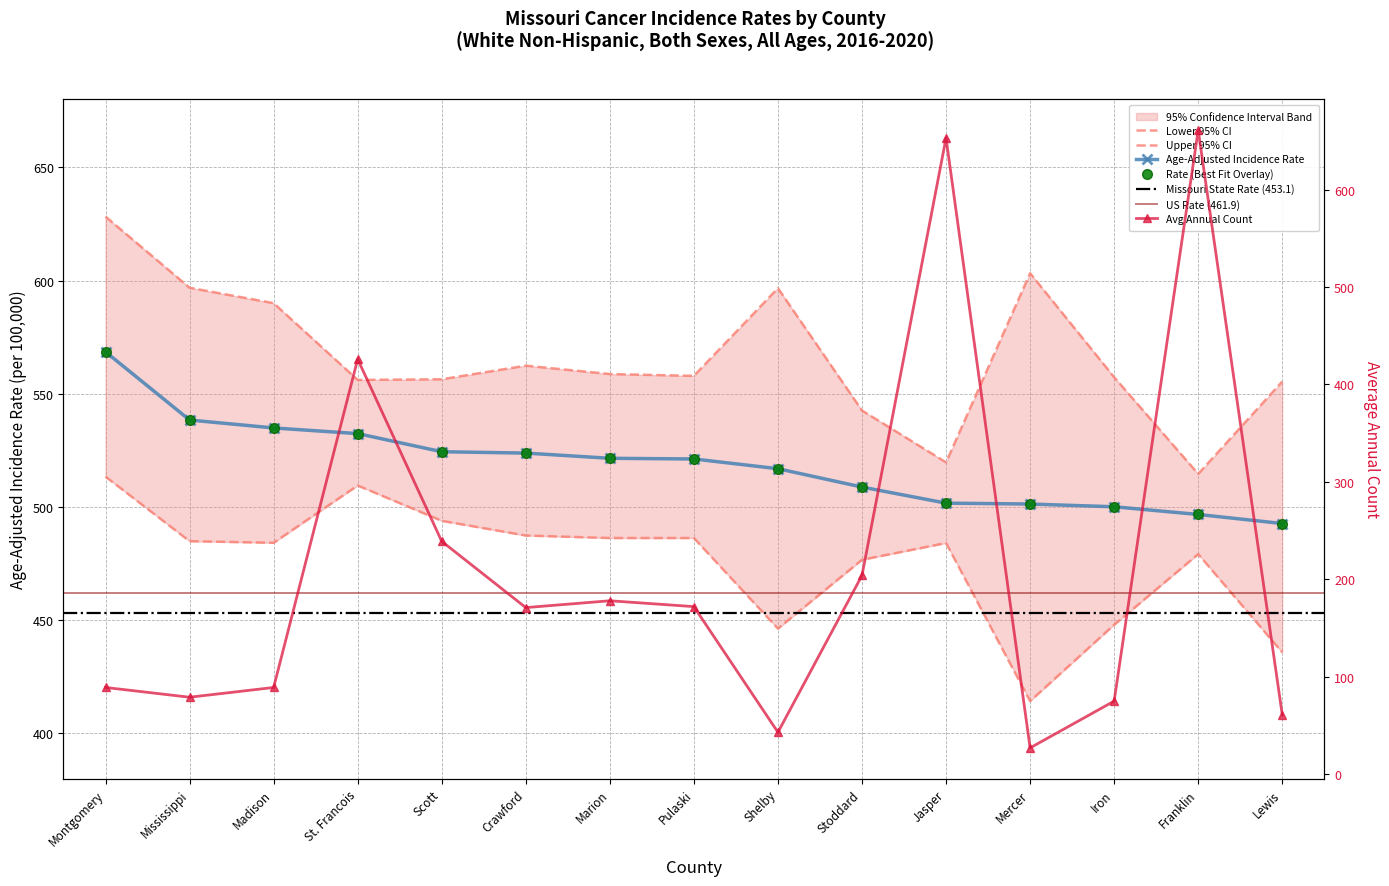

What is the label of the 5th point from the left?

Scott